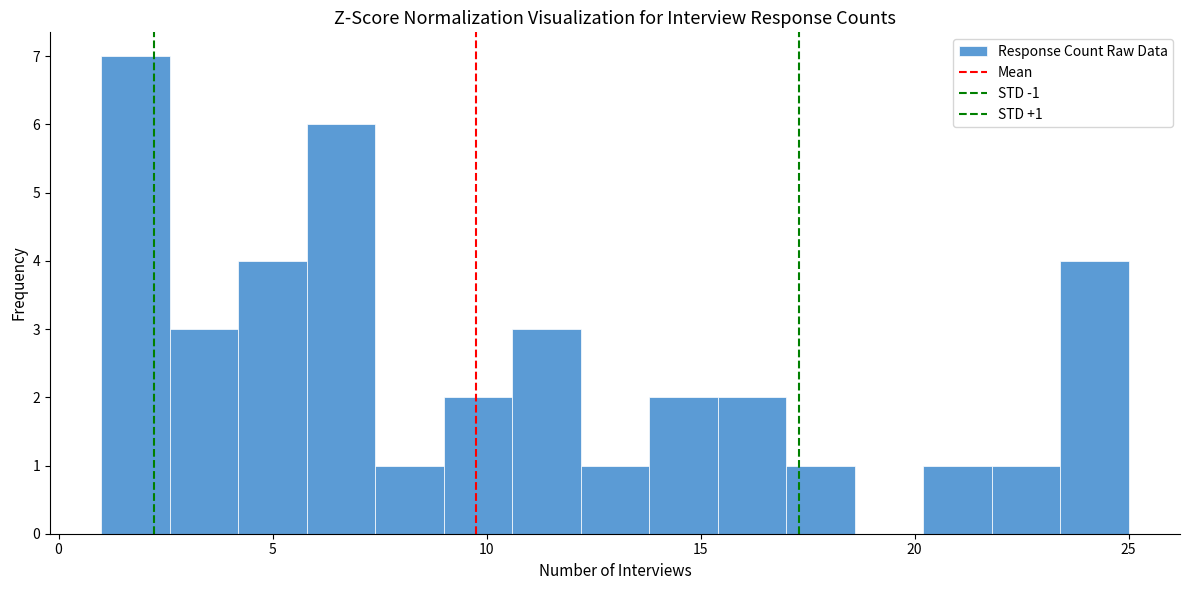

Around what value on the x-axis is the tallest bar? Give the approximate position of its centre, as read against the axis.

2.0